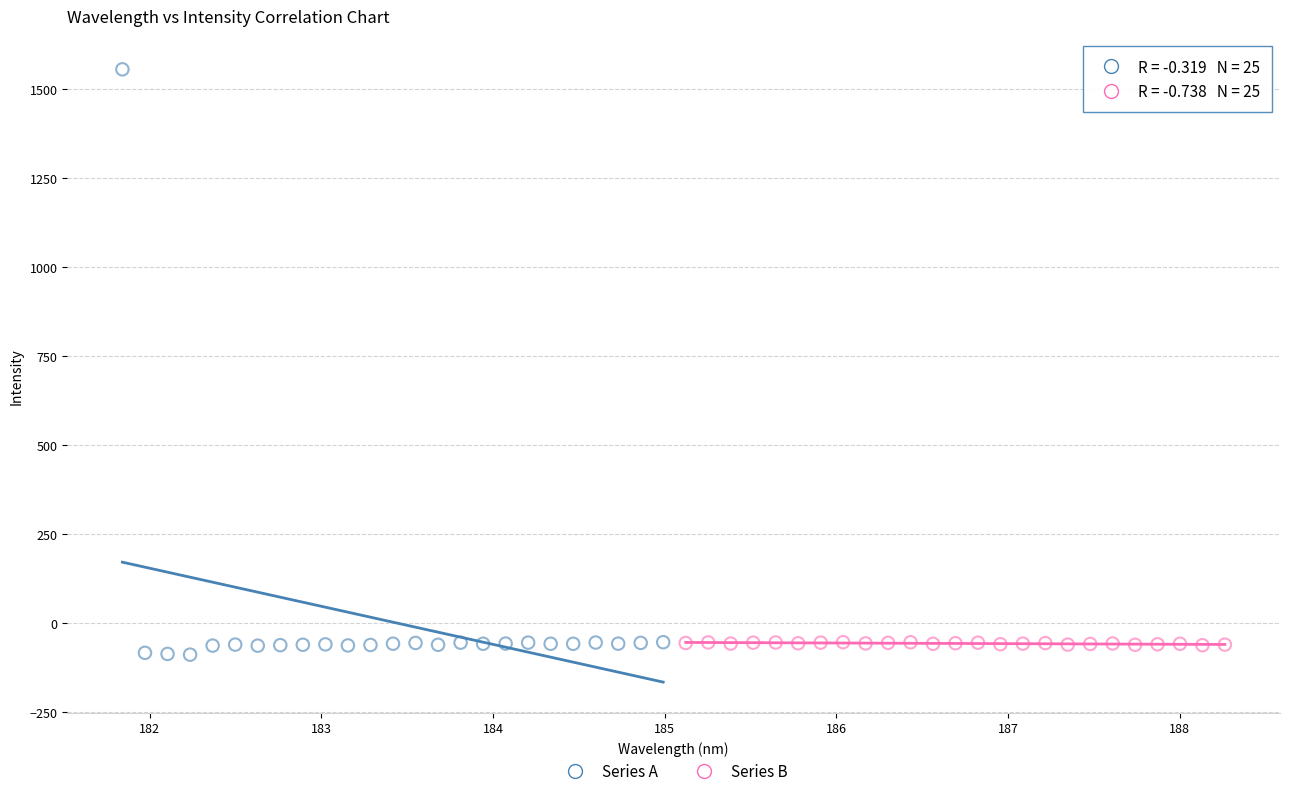

Which series has the largest Y range (max minus min)?

Series A